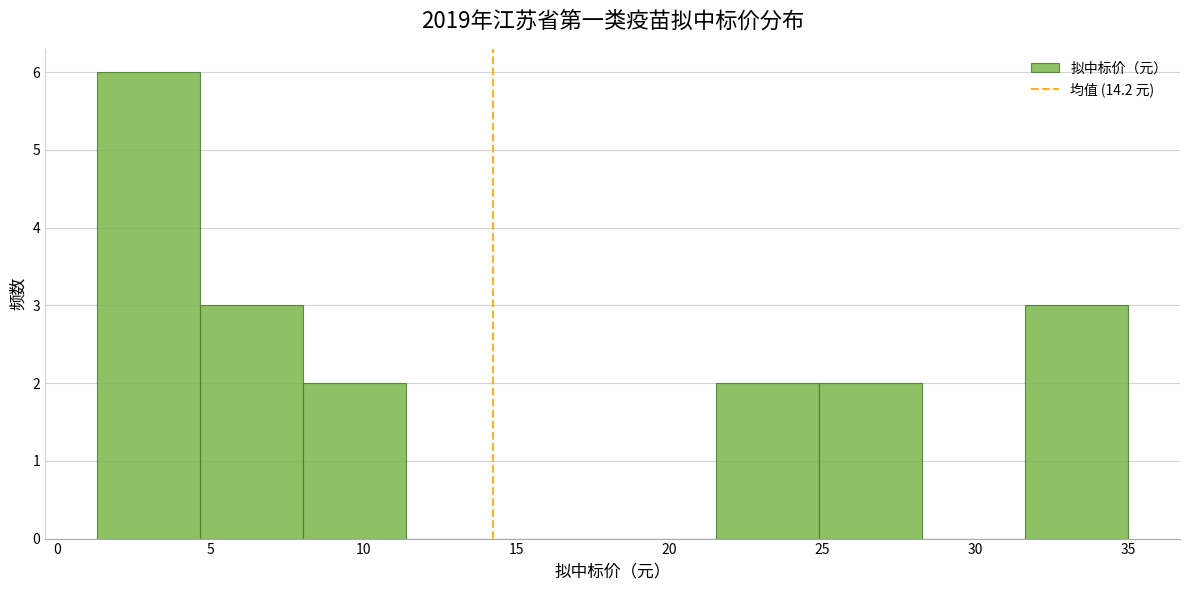

Reading left to right, transcribe this chart: for each bar, give the range it covers on the x-axis and its height. Neither the bar edges nor the heights are printed on the chart, so give them approximately, as read against the axes.

1.5 to 4.5: 6
4.5 to 8.0: 3
8.0 to 11.5: 2
11.5 to 15.0: 0
15.0 to 18.0: 0
18.0 to 21.5: 0
21.5 to 25.0: 2
25.0 to 28.5: 2
28.5 to 31.5: 0
31.5 to 35.0: 3